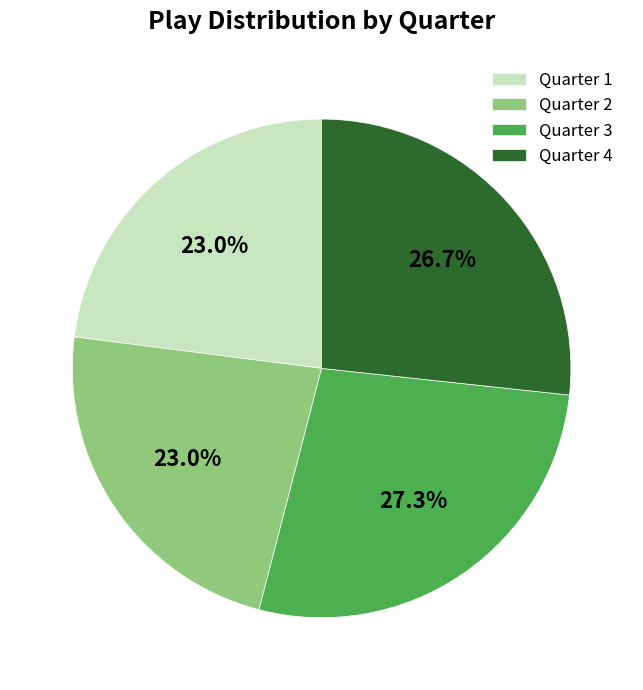

Which category has the biggest portion of the pie?

Quarter 3